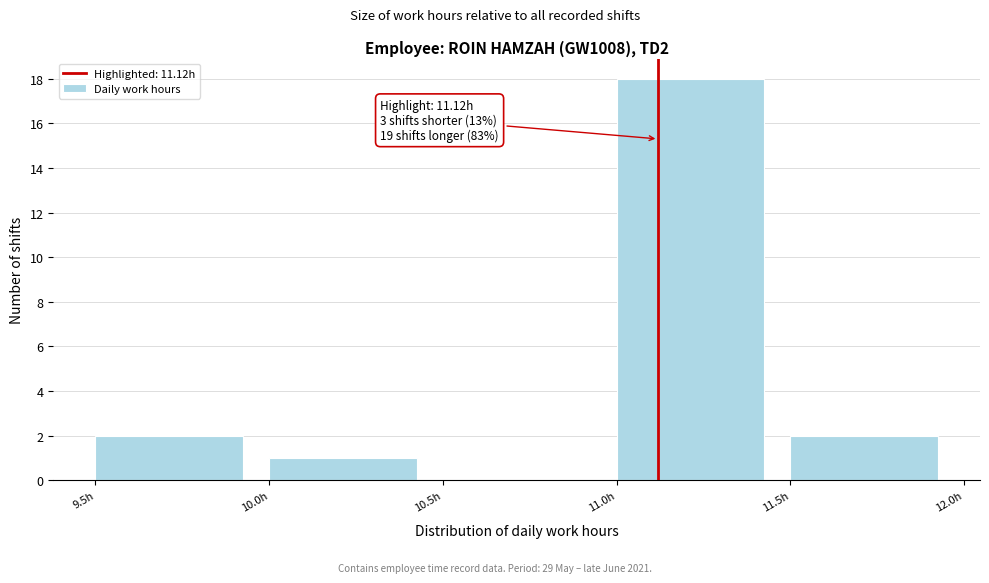

Which range on the x-axis has the tallest bar?

11.0 to 11.5